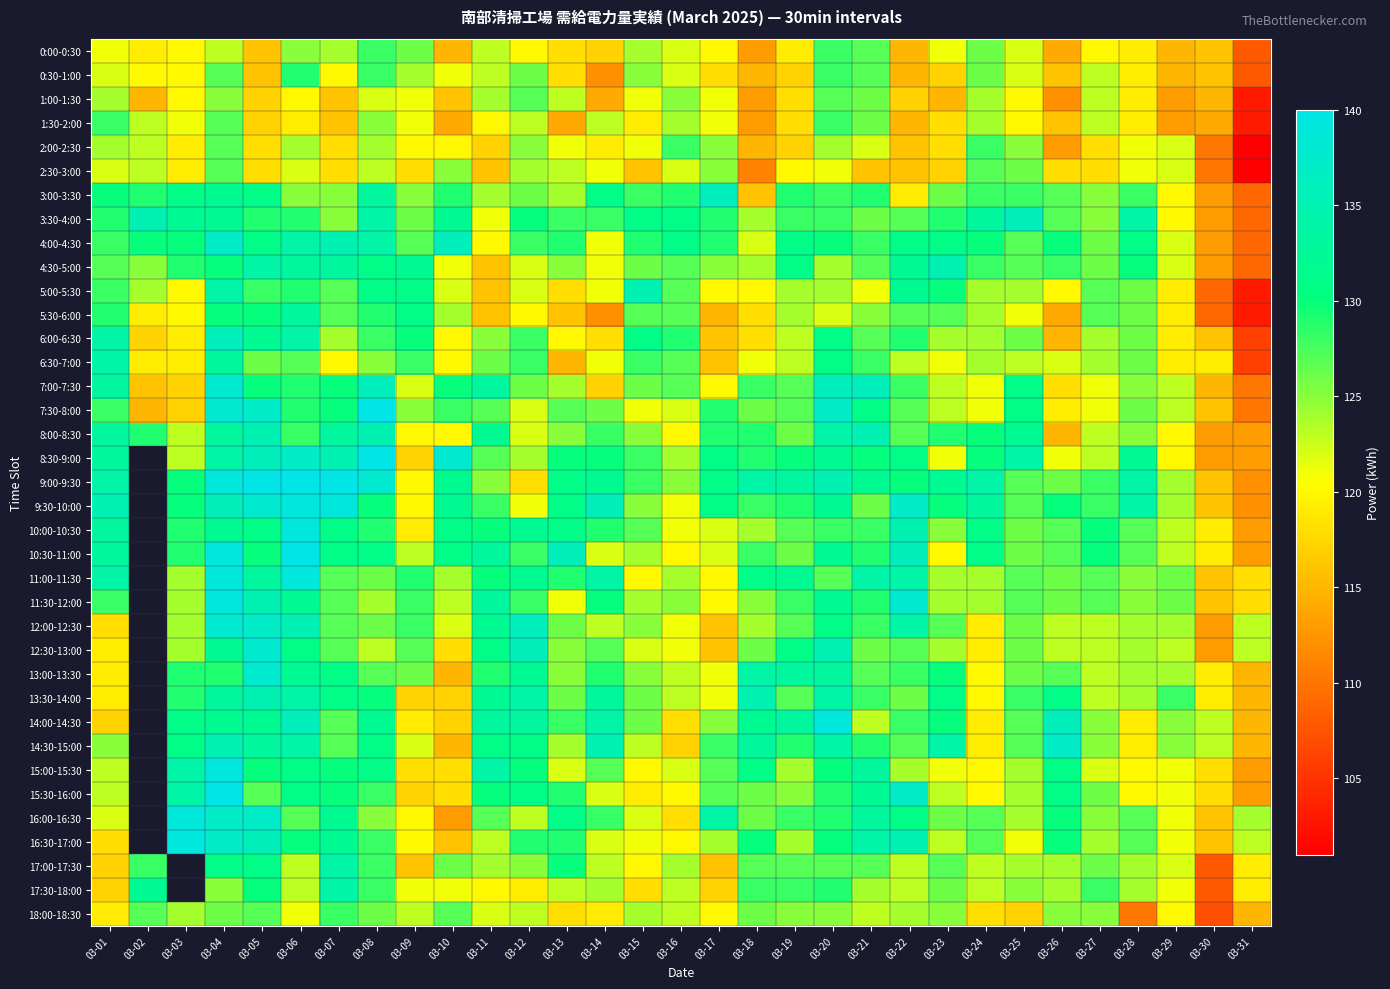

At which category is the sum across all series the highest?

03-04